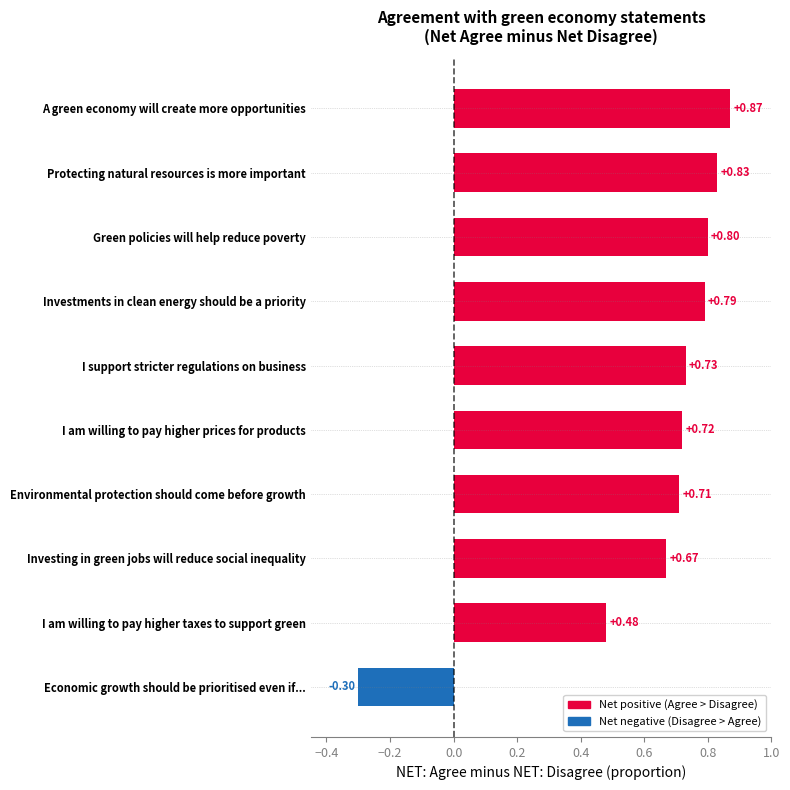

Rank the categories by value from highest to lowest.

A green economy will create more opportunities, Protecting natural resources is more important, Green policies will help reduce poverty, Investments in clean energy should be a priority, I support stricter regulations on business, I am willing to pay higher prices for products, Environmental protection should come before growth, Investing in green jobs will reduce social inequality, I am willing to pay higher taxes to support green, Economic growth should be prioritised even if...